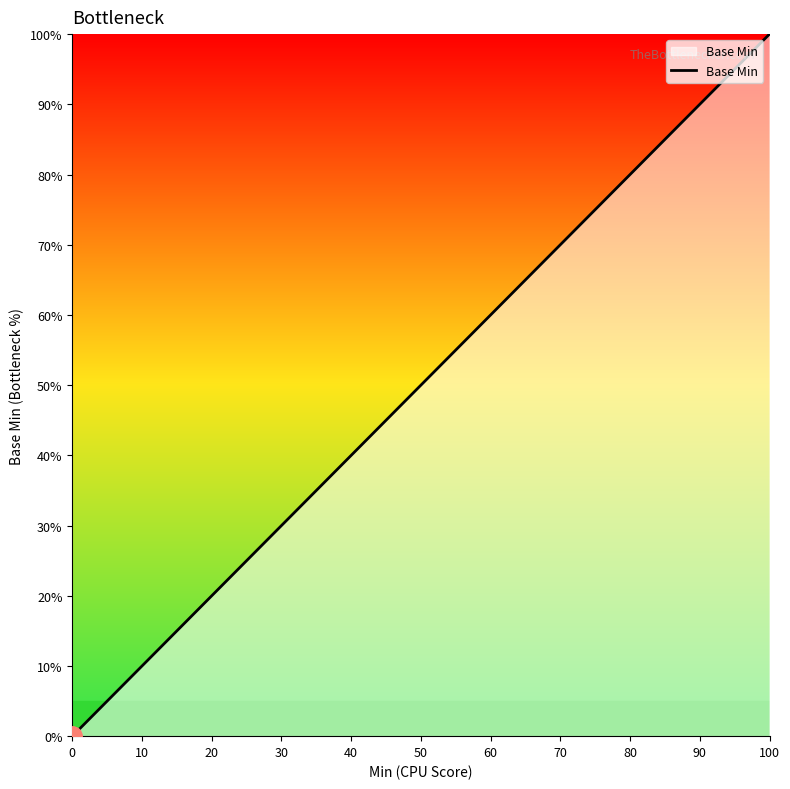

What is the label of the 2nd point from the left?

10